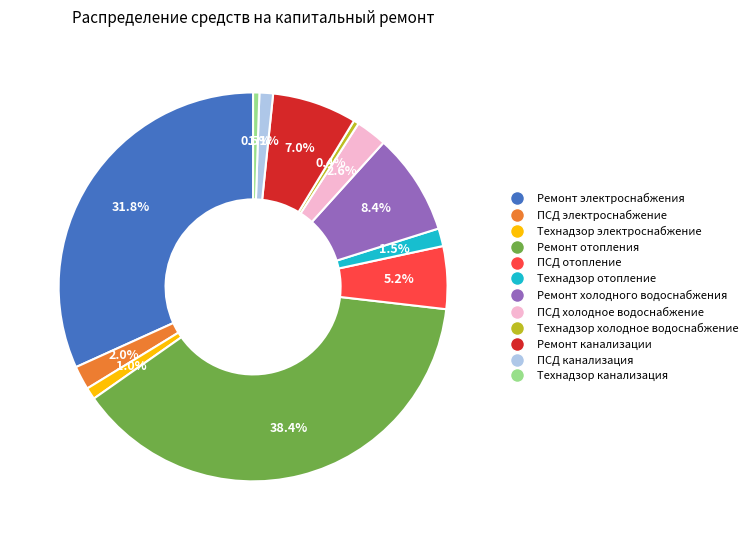

Is there any slice that represents more than half of the pie?

No